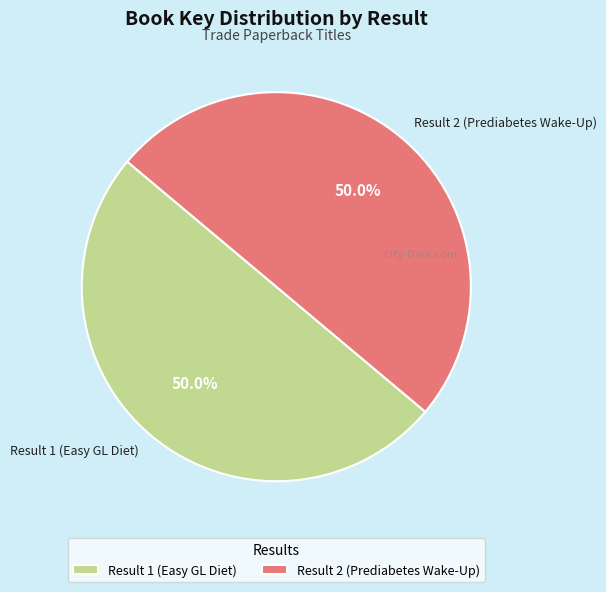

What is the total percentage of Result 2 (Prediabetes Wake-Up) and Result 1 (Easy GL Diet)?

100.0%